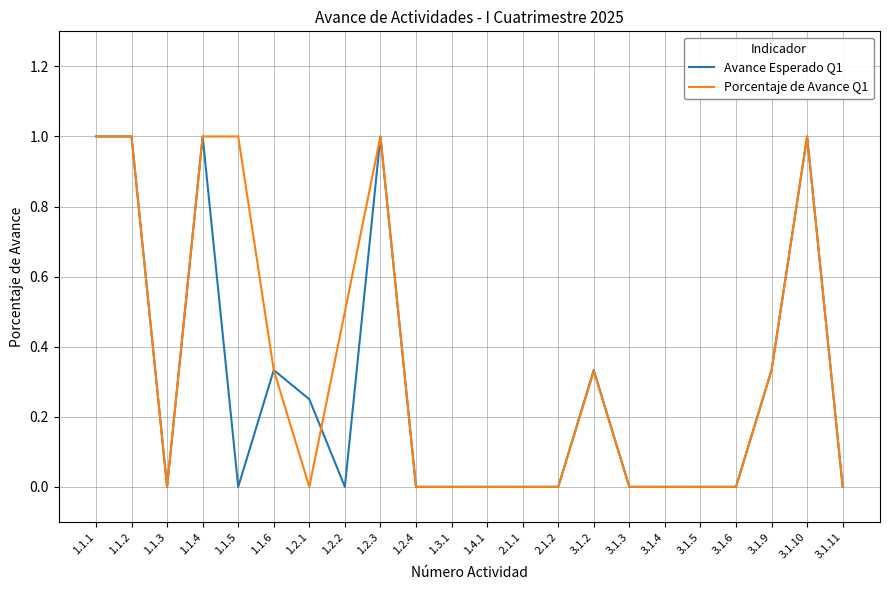

What is the maximum value shown in the chart?

1.0